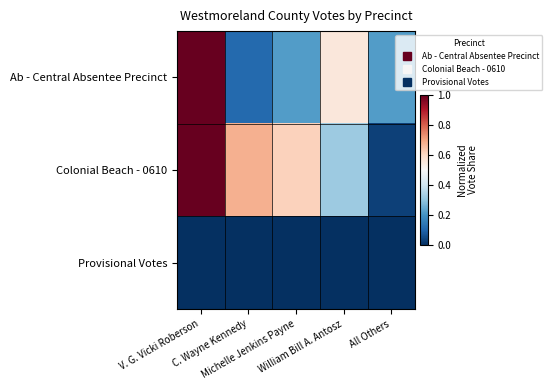

Which series has the largest range (max minus min)?

Colonial Beach - 0610